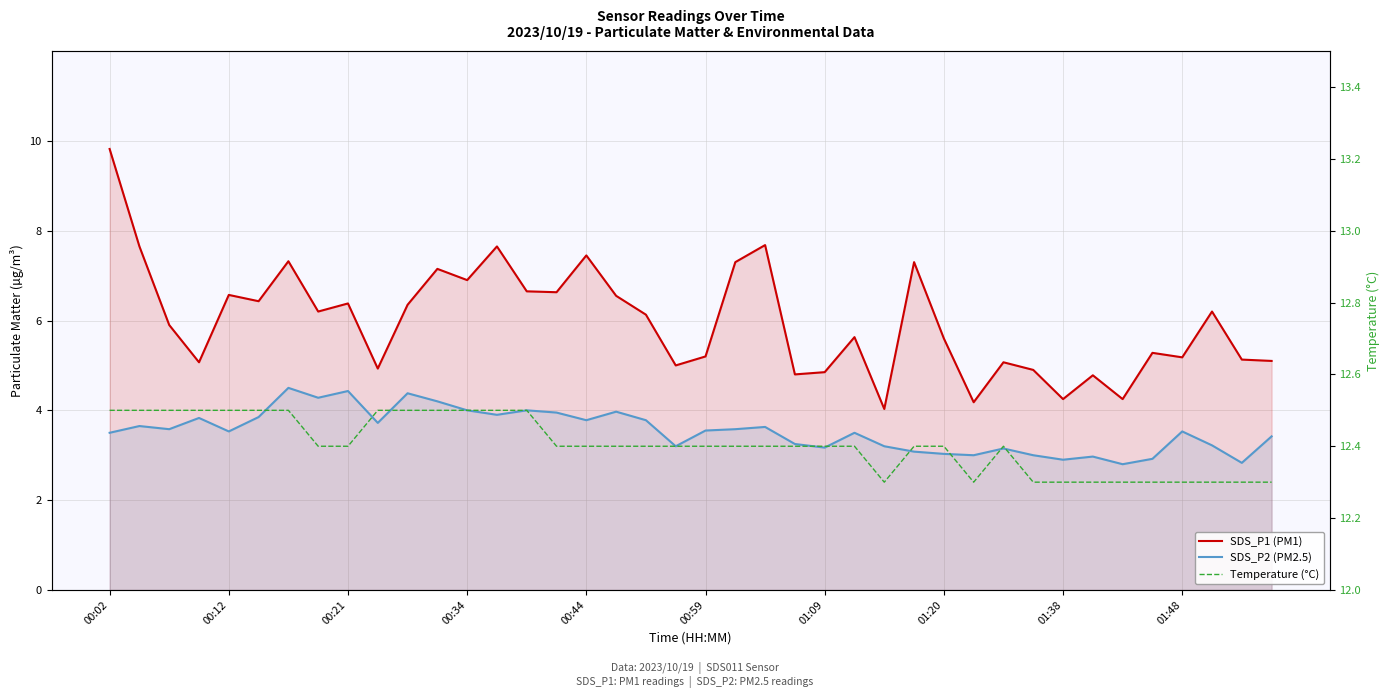

True or false: Temperature (°C) and SDS_P1 (PM1) cross at least once.

False